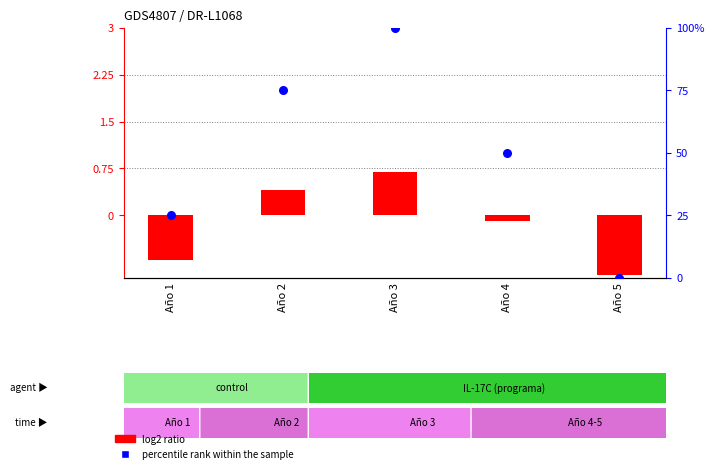

Which series contains the lowest Y value?

log2 ratio